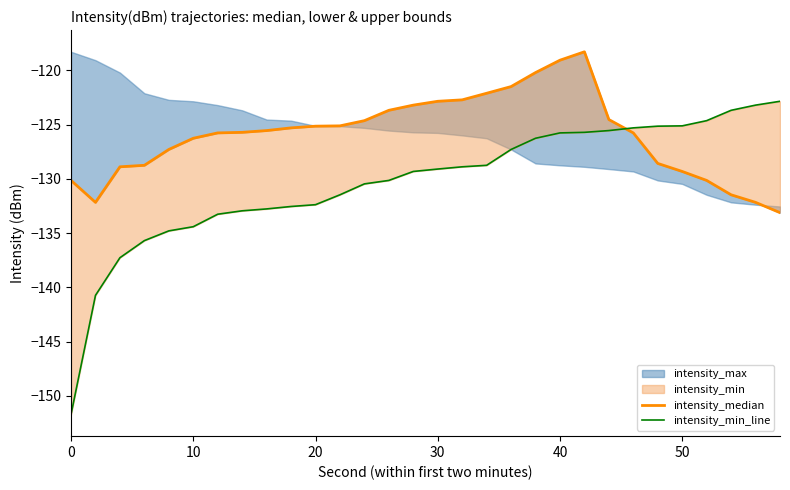

True or false: intensity_median has more than 0 points higher than both neighbors.

True